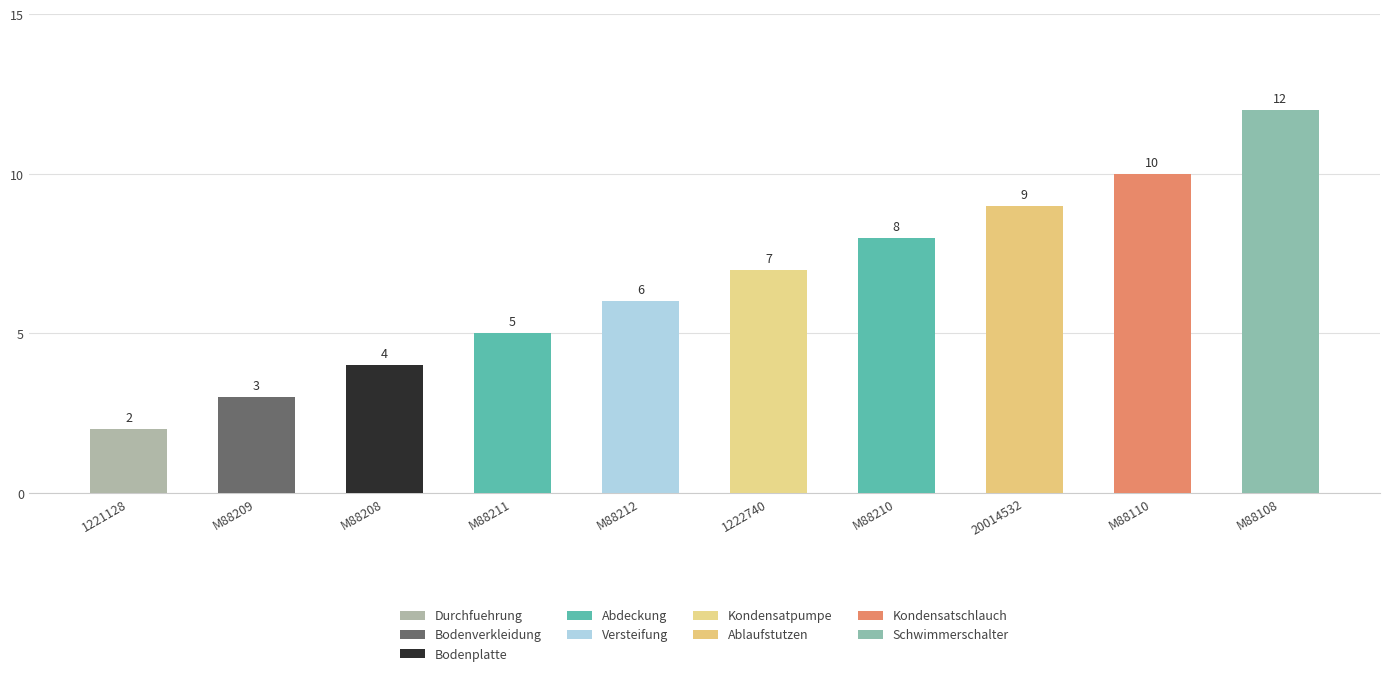

Between 1221128 and M88209, which is larger?

M88209